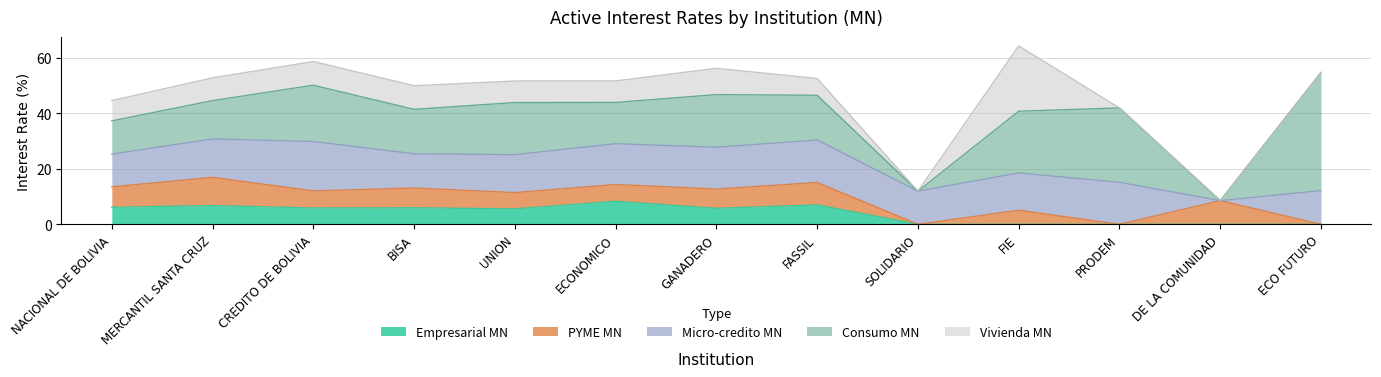

Count the number of categories in the chart.

13